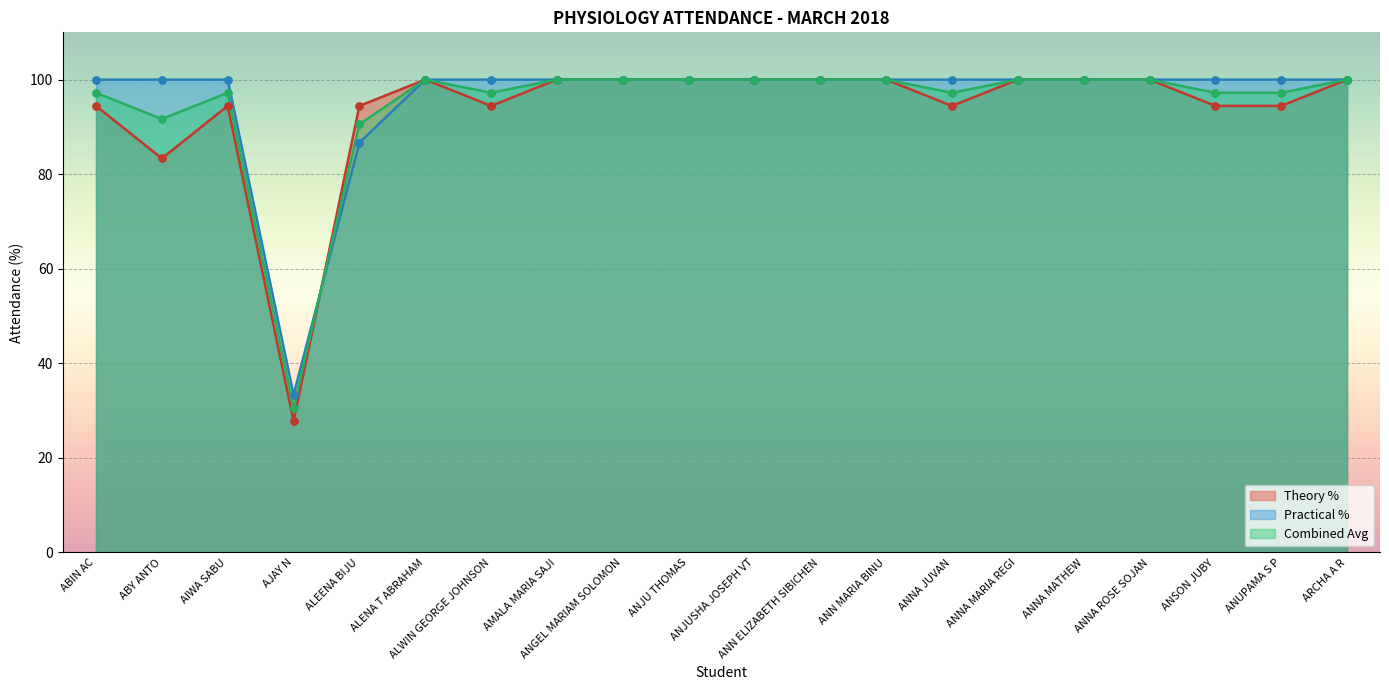

Is the value of Combined Avg at ANUPAMA S P greater than the value of Practical % at ANNA MATHEW?

No